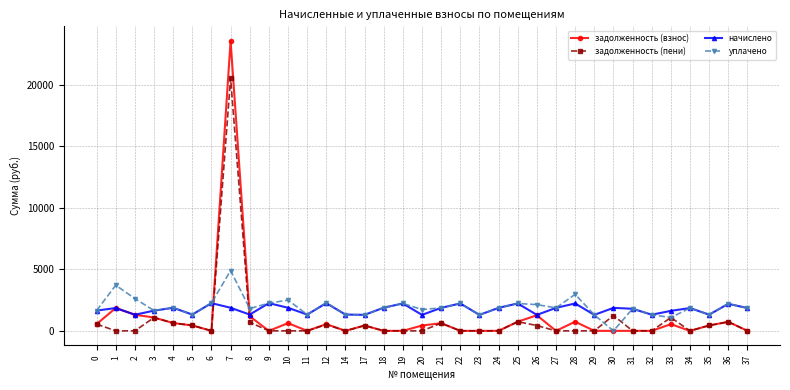

Rank the series by their maximum value, from lowest to highest.

начислено, уплачено, задолженность (пени), задолженность (взнос)